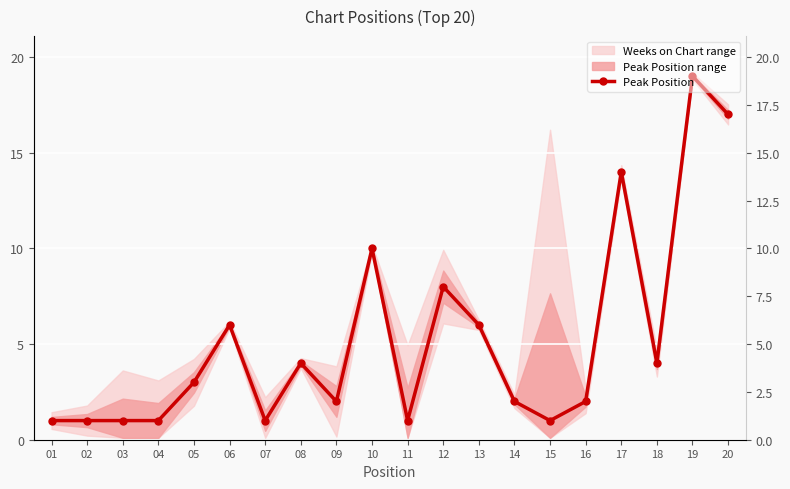

The chart shows a value of 0 at 15. True or false?

False